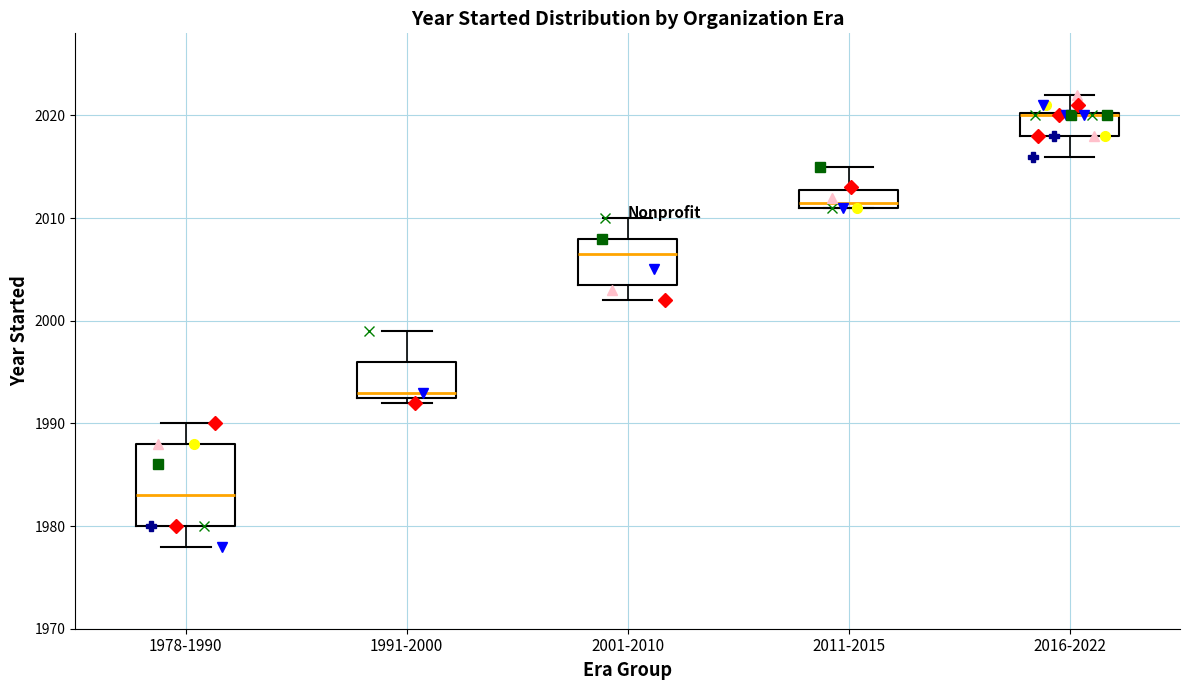

Which box's median line is the lowest?

1978-1990